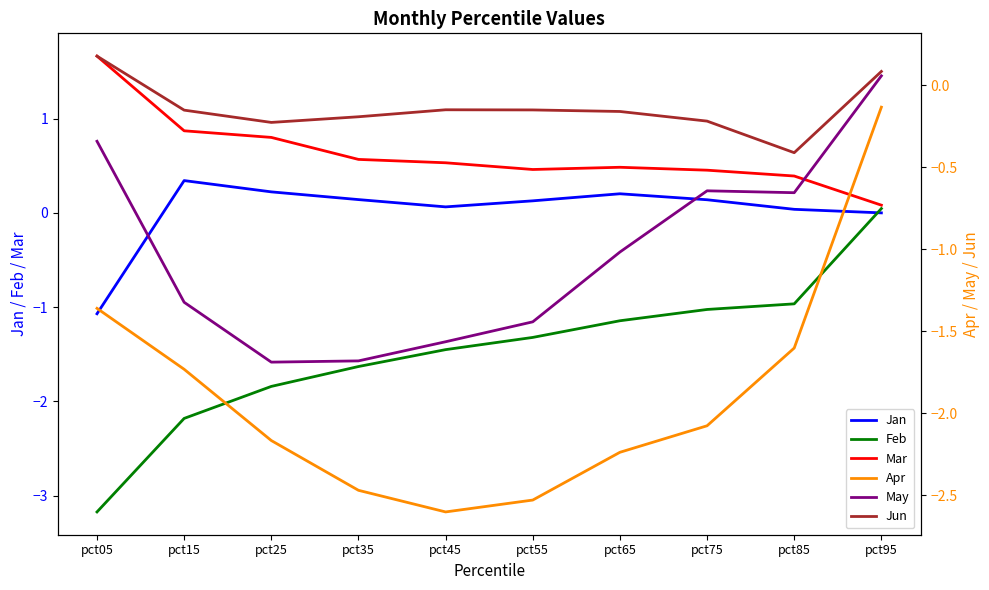

The Feb series shows -1.3 at pct55. True or false?

True